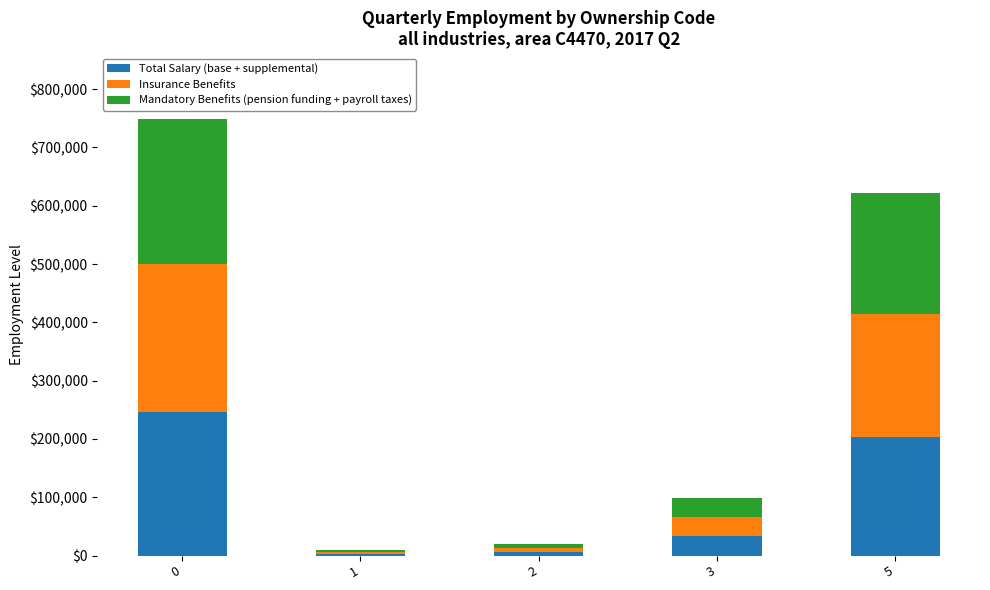

What is the highest value of the Total Salary (base + supplemental) series?

245449